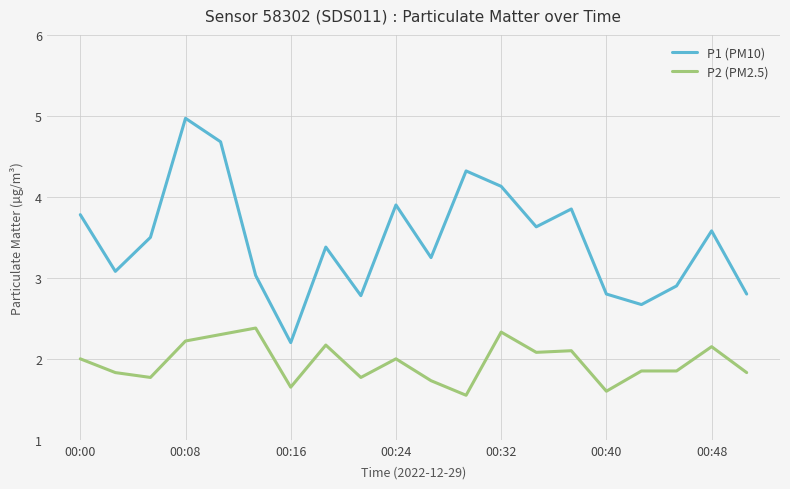

Which series has the largest total across all categories?

P1 (PM10)